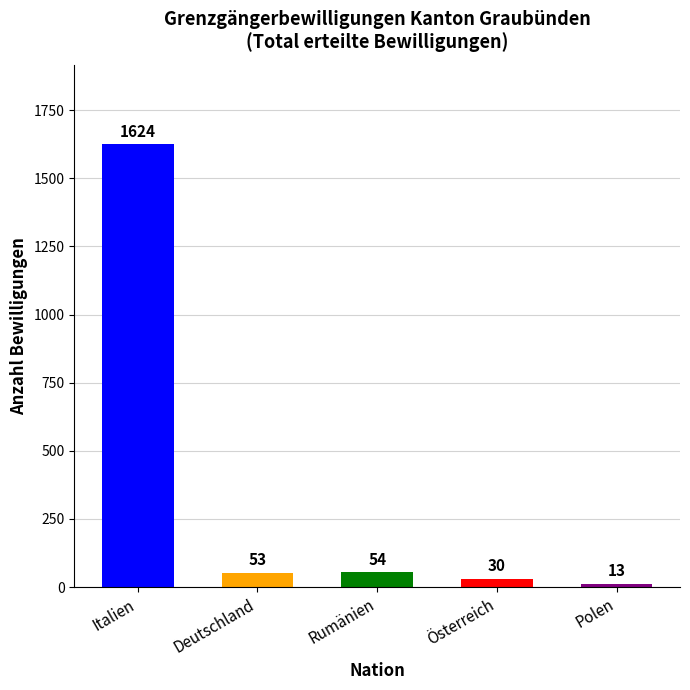

What is the difference between the maximum and minimum values?

1611